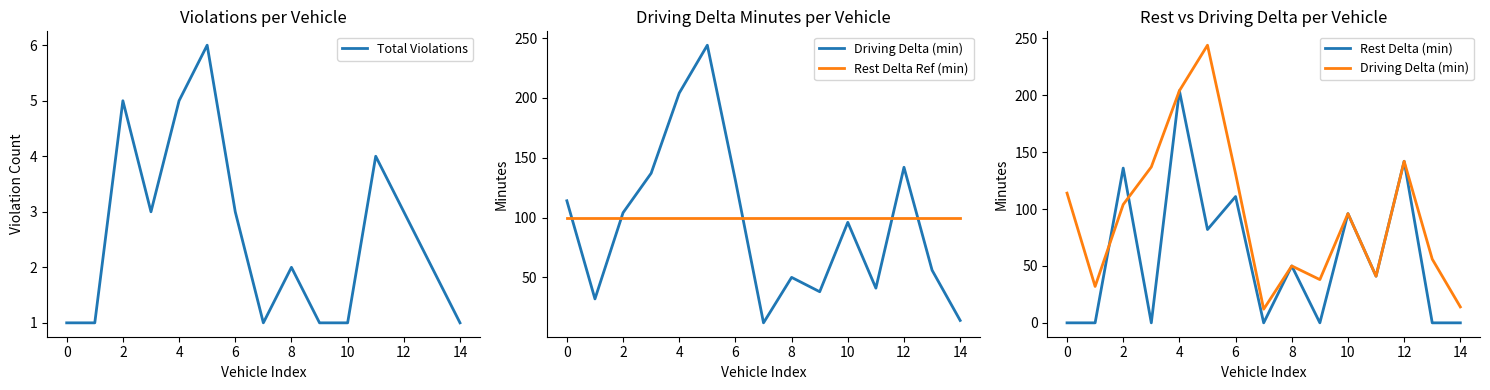

What is the difference between the Driving Delta (min) values at 11 and 2?

63